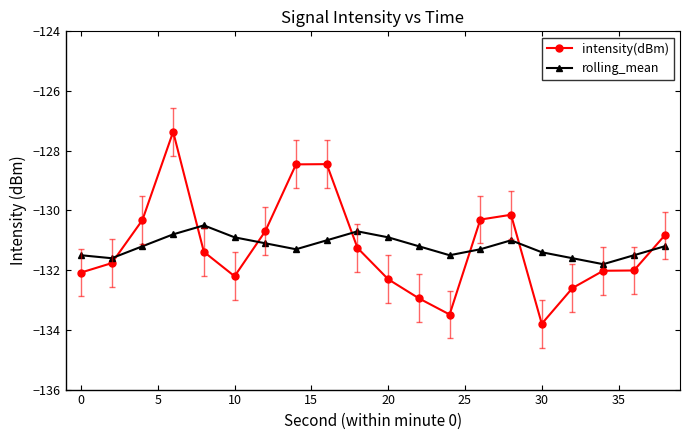

What is the smallest value displayed?

-133.8